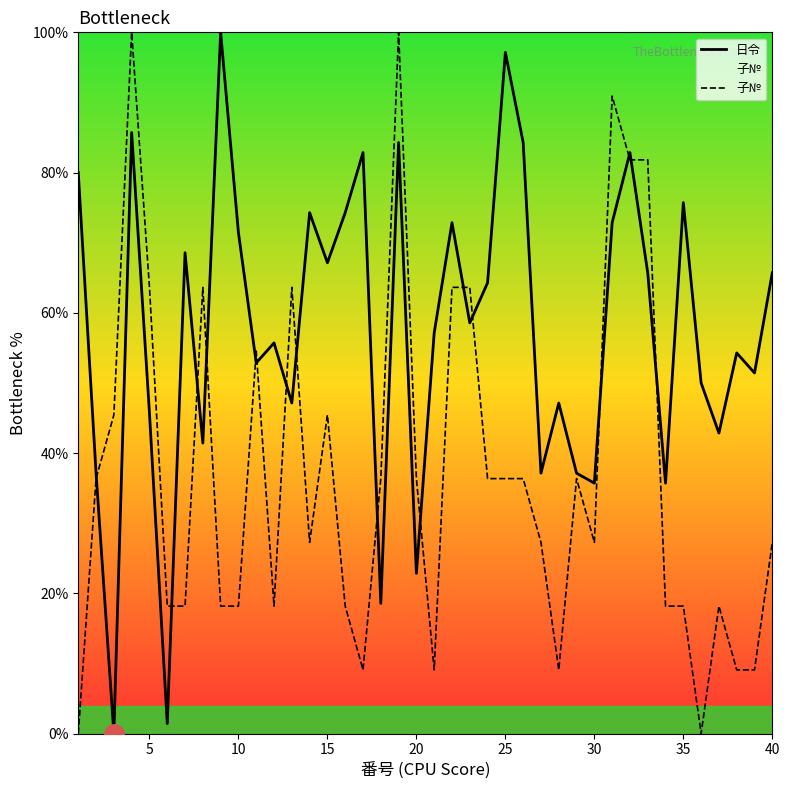

Which series has the largest total across all categories?

日令